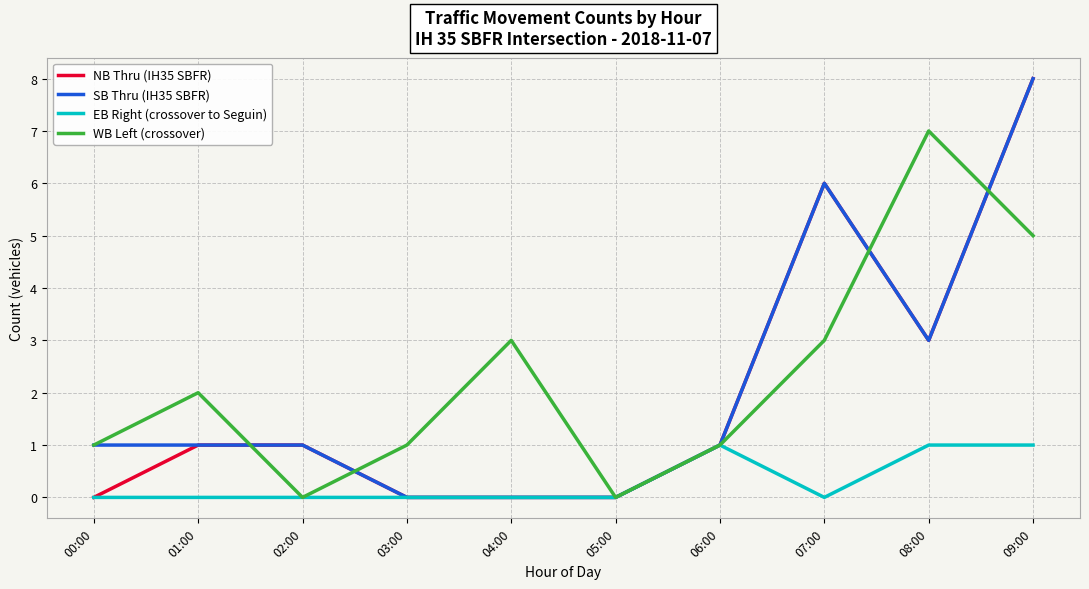

Between 00:00 and 04:00, which series saw the biggest shift?

WB Left (crossover)